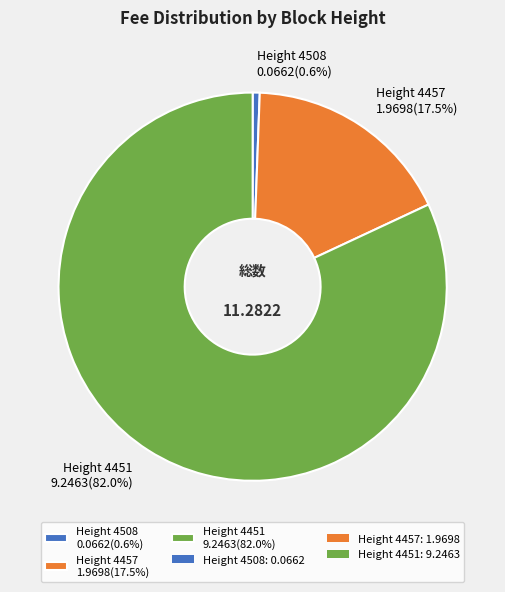

Rank the categories by value from lowest to highest.

Height 4508 0.0662(0.6%), Height 4457 1.9698(17.5%), Height 4451 9.2463(82.0%)